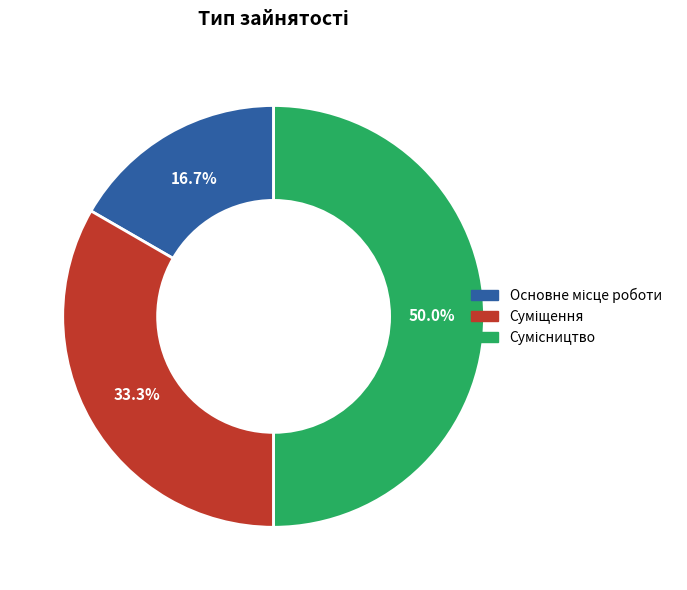

How many segments does this pie chart have?

3